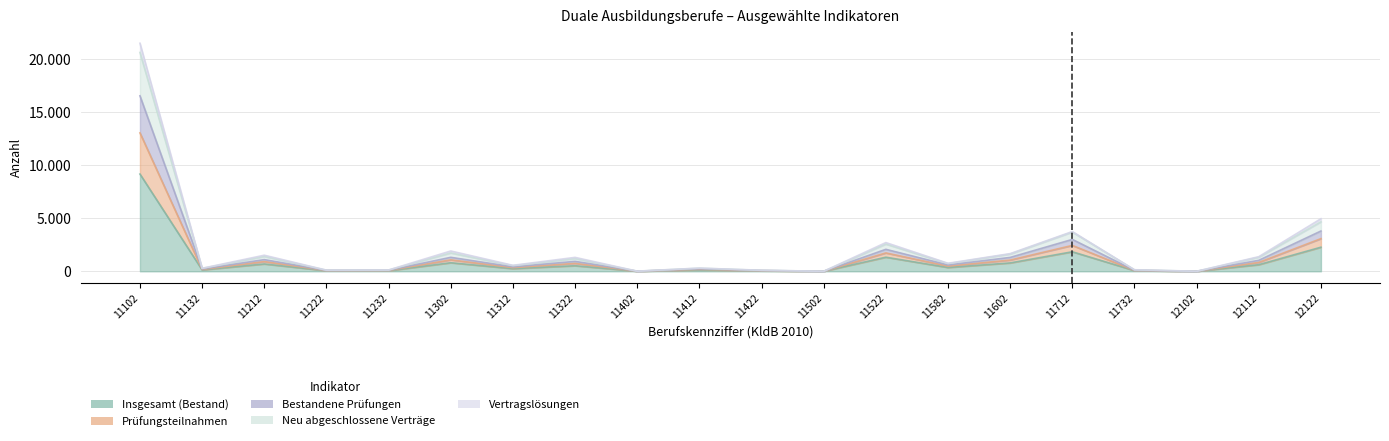

Which series has the largest range (max minus min)?

Neu abgeschlossene Verträge